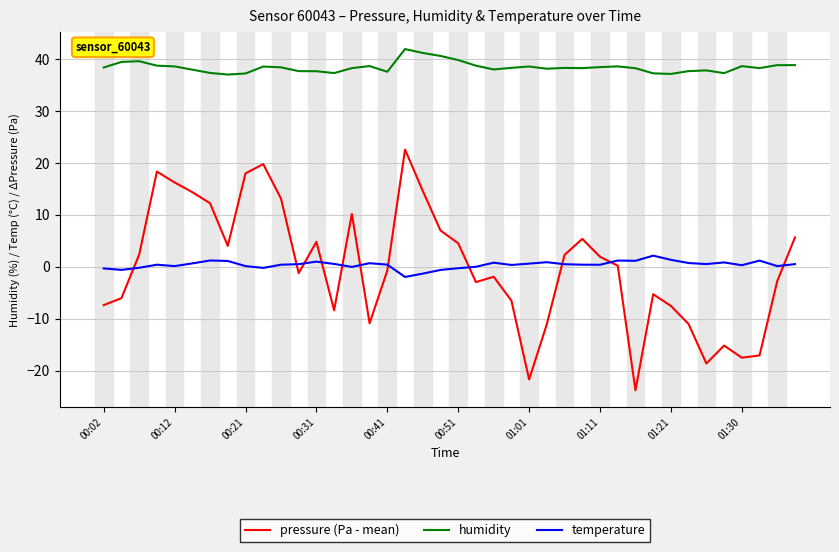

Which series has the largest range (max minus min)?

pressure (Pa - mean)